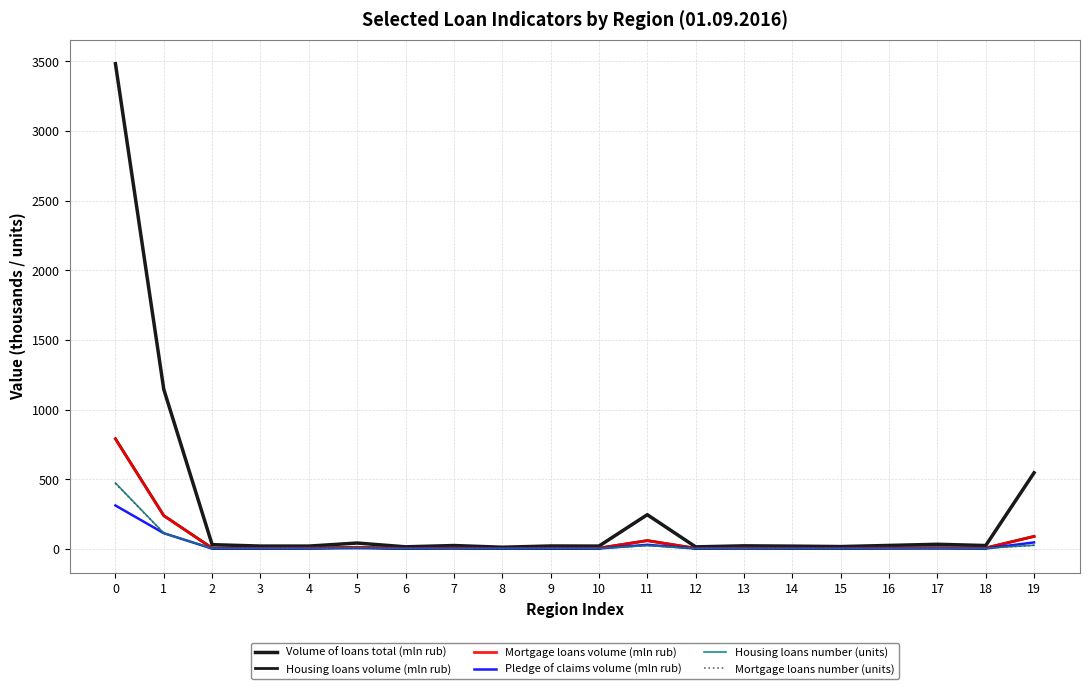

Reading left to right, transcribe all the data shown in this chart.

Volume of loans total (mln rub): 3482.5	1144.8	30.1	19.8	19.8	41.7	14.5	23.7	11.6	20.5	19.7	245.2	14.2	21.5	19.4	16.3	24.4	32.7	23.7	546.1
Housing loans volume (mln rub): 790.3	238.3	5.3	5.0	6.1	10.9	3.7	6.5	2.8	4.7	5.1	59.2	3.8	6.1	4.7	4.3	6.9	7.6	5.9	89.4
Mortgage loans volume (mln rub): 789.1	238.0	5.3	5.0	6.0	10.9	3.7	6.5	2.8	4.7	5.1	59.1	3.8	6.1	4.7	4.3	6.9	7.6	5.9	89.4
Pledge of claims volume (mln rub): 311.3	112.3	1.6	2.3	2.4	5.1	1.4	2.9	1.0	1.4	2.3	29.0	1.9	3.0	2.1	1.9	2.7	2.9	2.3	46.2
Housing loans number (units): 472.7	112.6	3.9	3.9	4.3	7.8	2.6	3.8	2.3	3.6	3.9	23.5	3.0	4.3	3.2	3.0	4.5	5.0	4.4	25.8
Mortgage loans number (units): 469.6	112.0	3.8	3.9	4.2	7.7	2.6	3.8	2.3	3.6	3.9	23.4	2.9	4.3	3.2	3.0	4.5	5.0	4.4	25.7